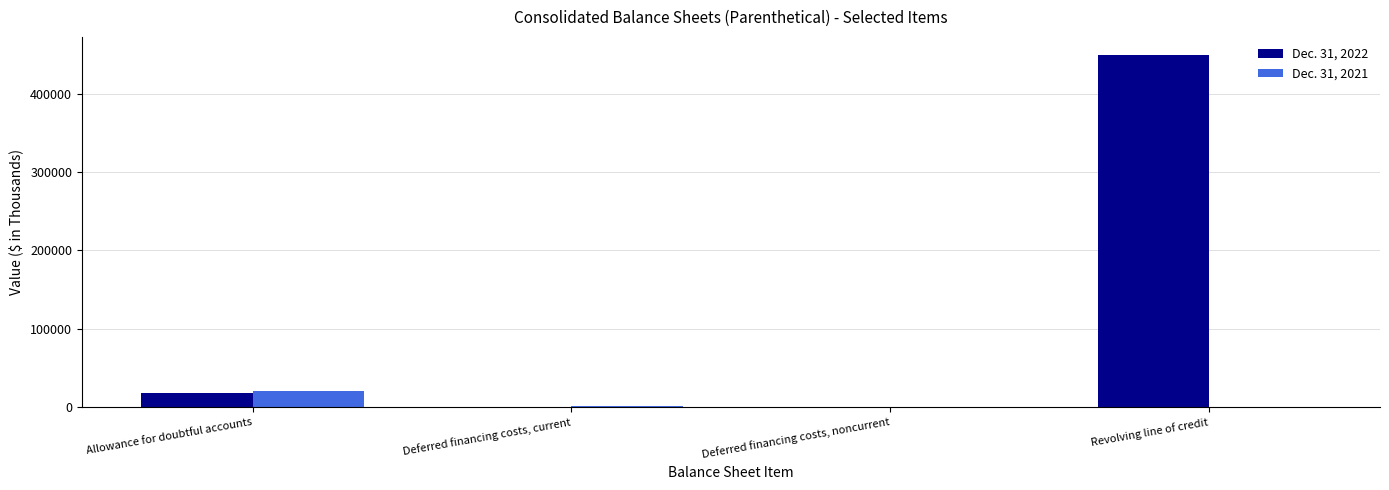

Is it true that Dec. 31, 2022 equals 449902 at Revolving line of credit?

True